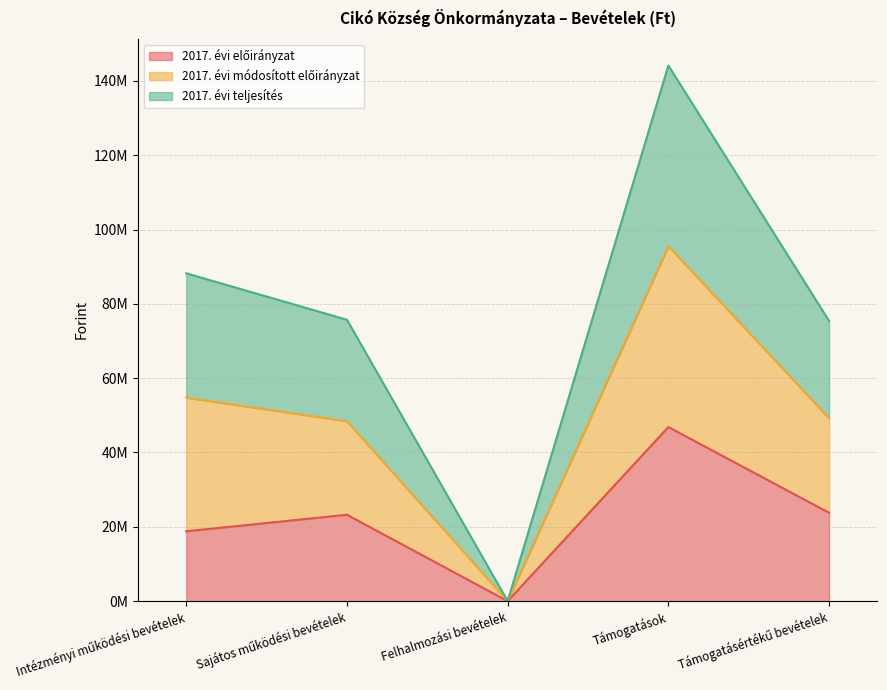

At which label does 2017. évi teljesítés reach its peak?

Támogatások